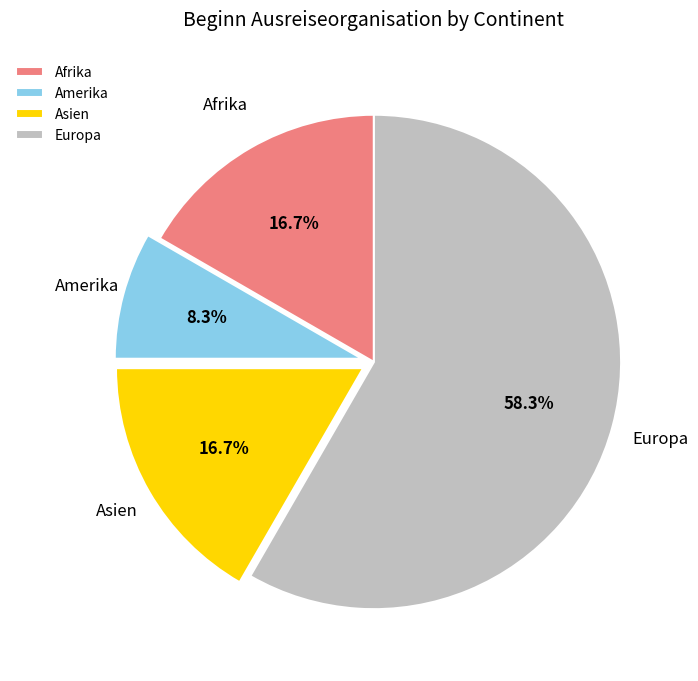

Which category has the smallest portion of the pie?

Amerika